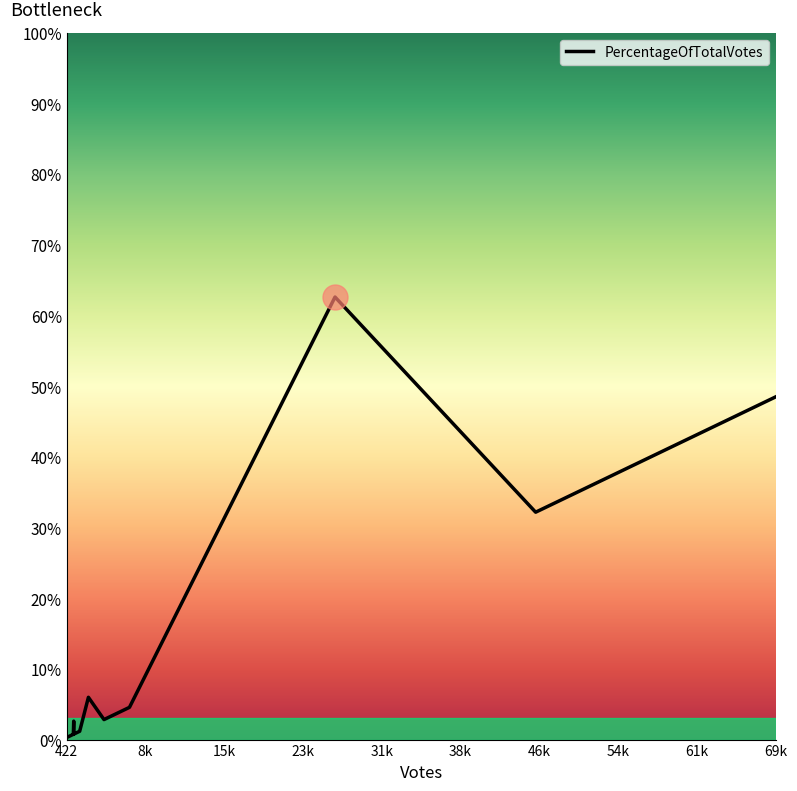

What is the maximum value shown in the chart?

62.6